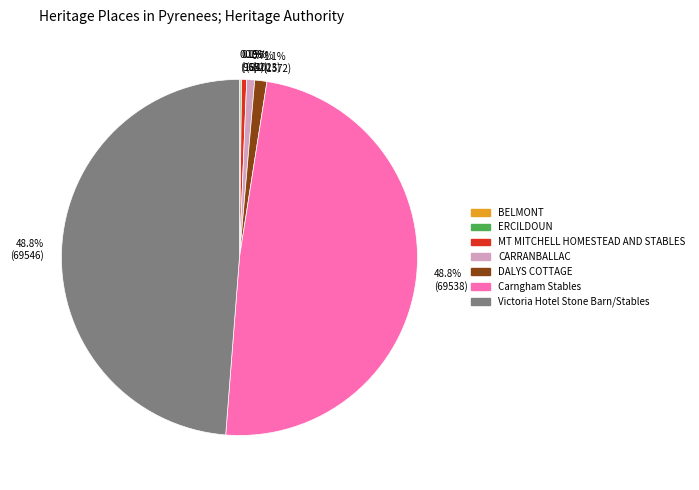

Is there any slice that represents more than half of the pie?

No